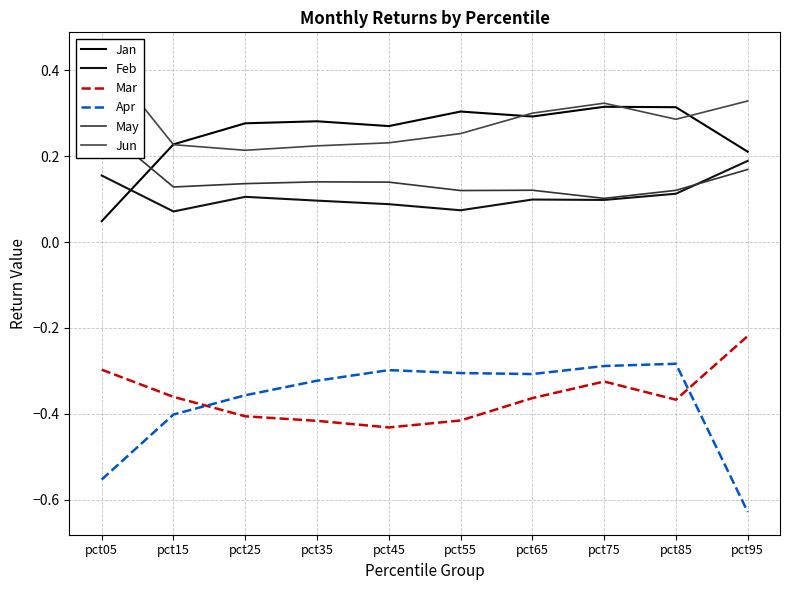

What is the average value of the Jun series?

0.3